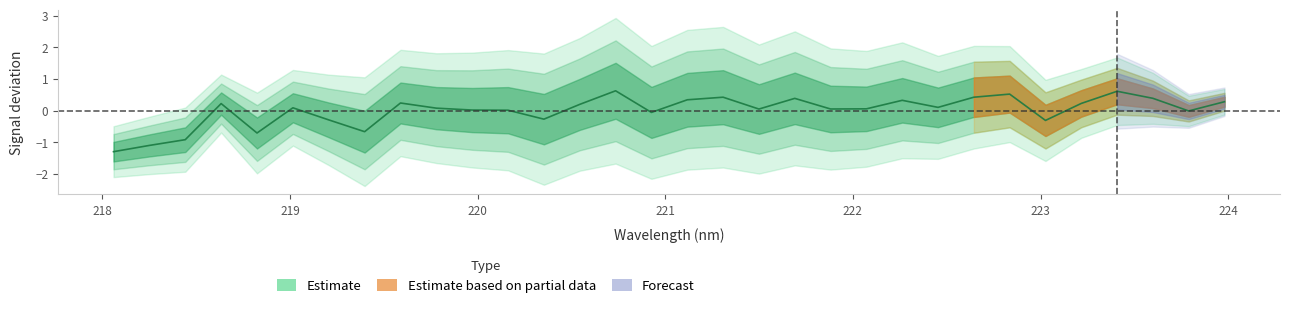

What is the difference between the maximum and minimum values?

1.9